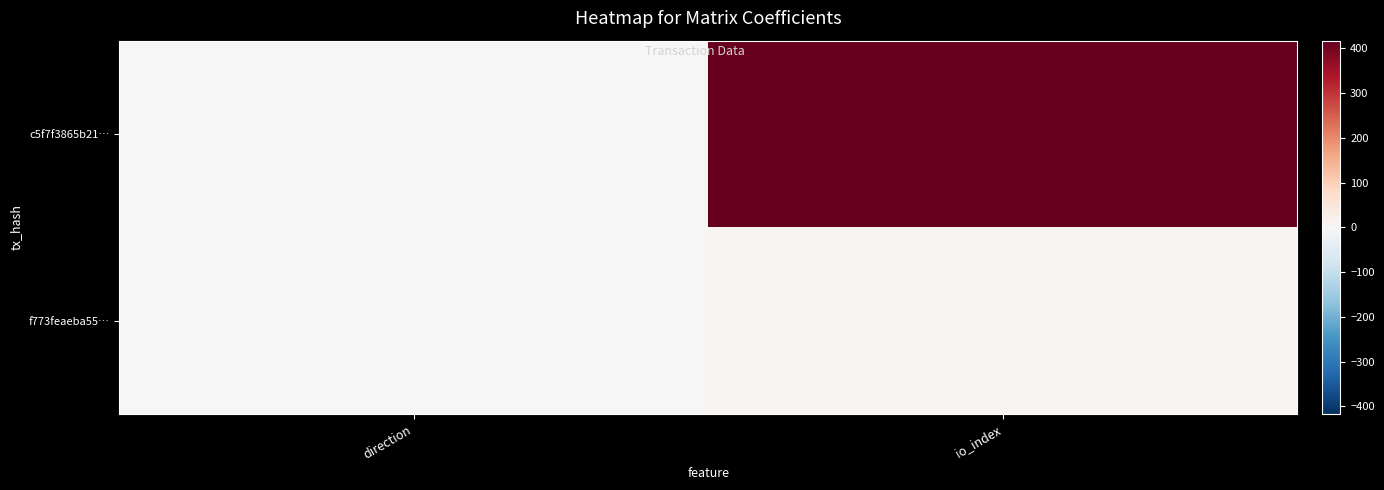

How many distinct data groups are displayed?

2